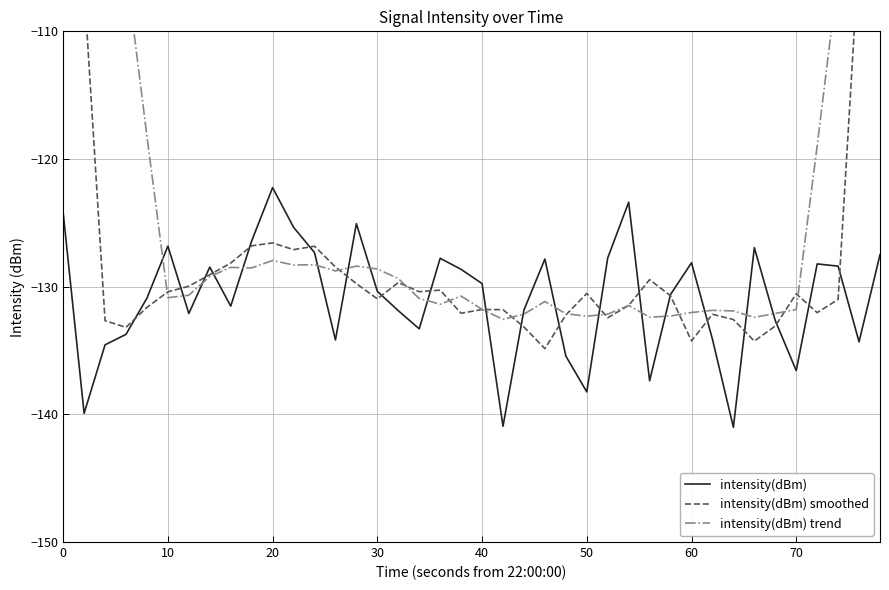

After their last crossing, which series has the higher values: intensity(dBm) or intensity(dBm) trend?

intensity(dBm) trend